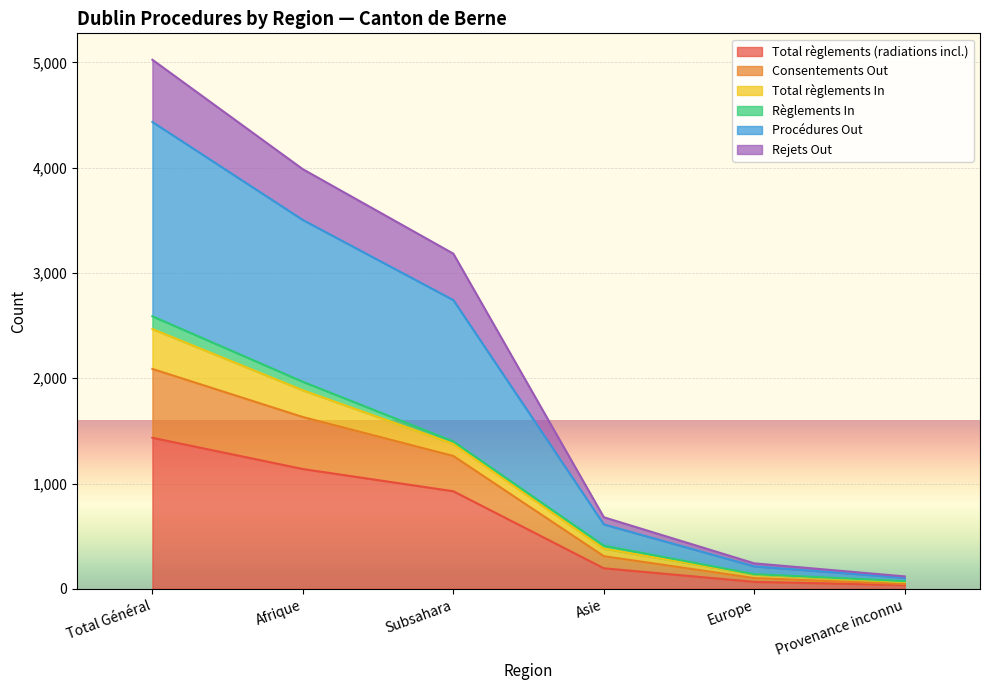

Which series changed the most between Afrique and Subsahara?

Procédures Out